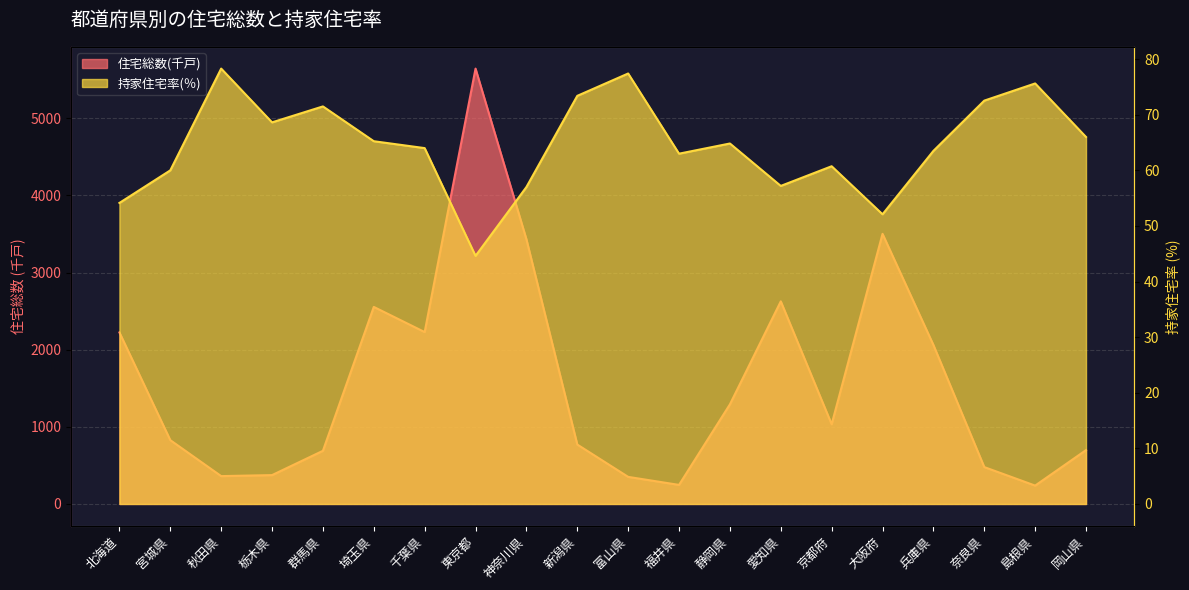

What is the value of the 持家住宅率(％) point at the 5th from the left?

71.5